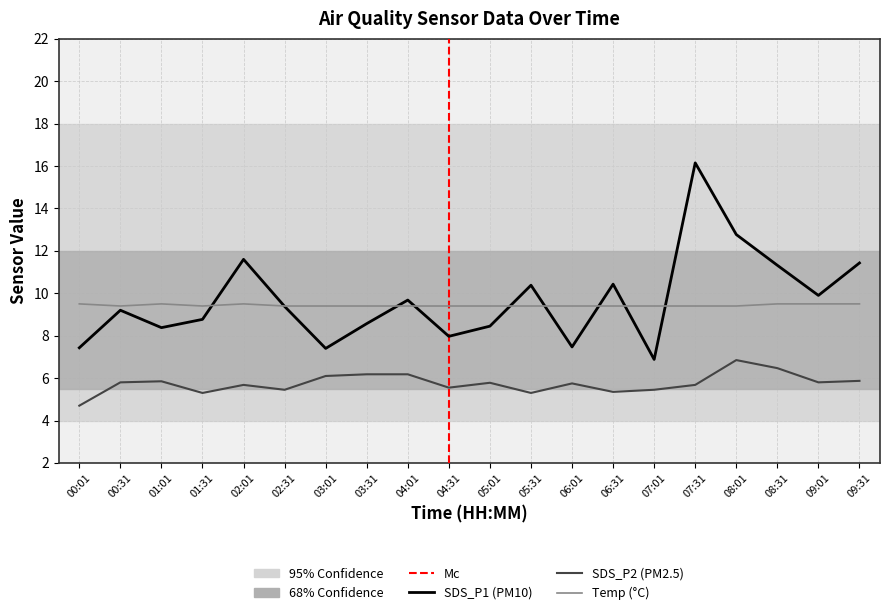

How many data points in SDS_P1 are above 9?

11